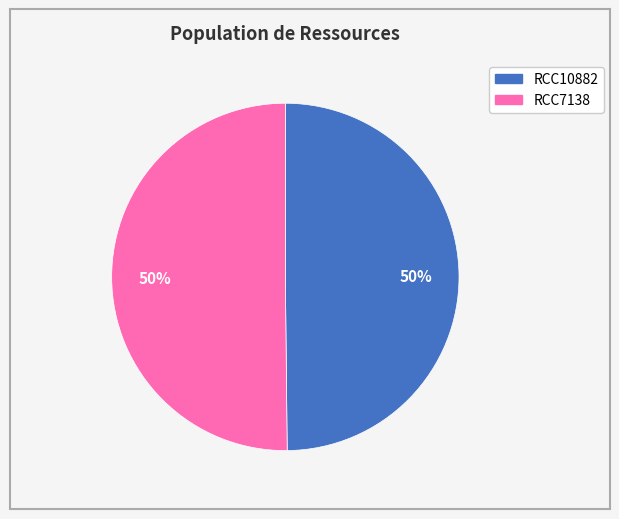

What is the ratio of the value at RCC10882 to the value at RCC7138?

1.0